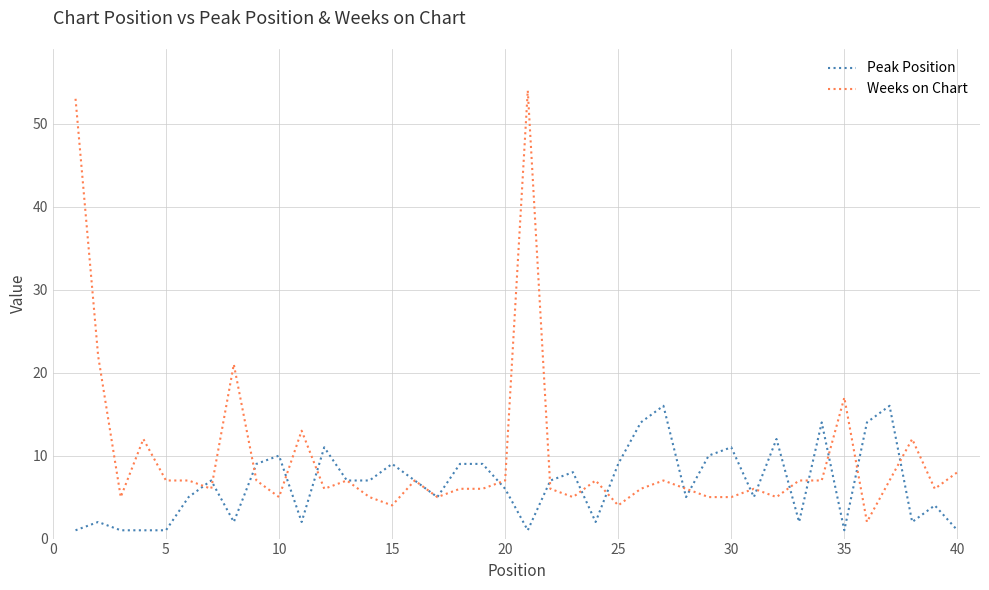

What are all the series names shown in the legend?

Peak Position, Weeks on Chart